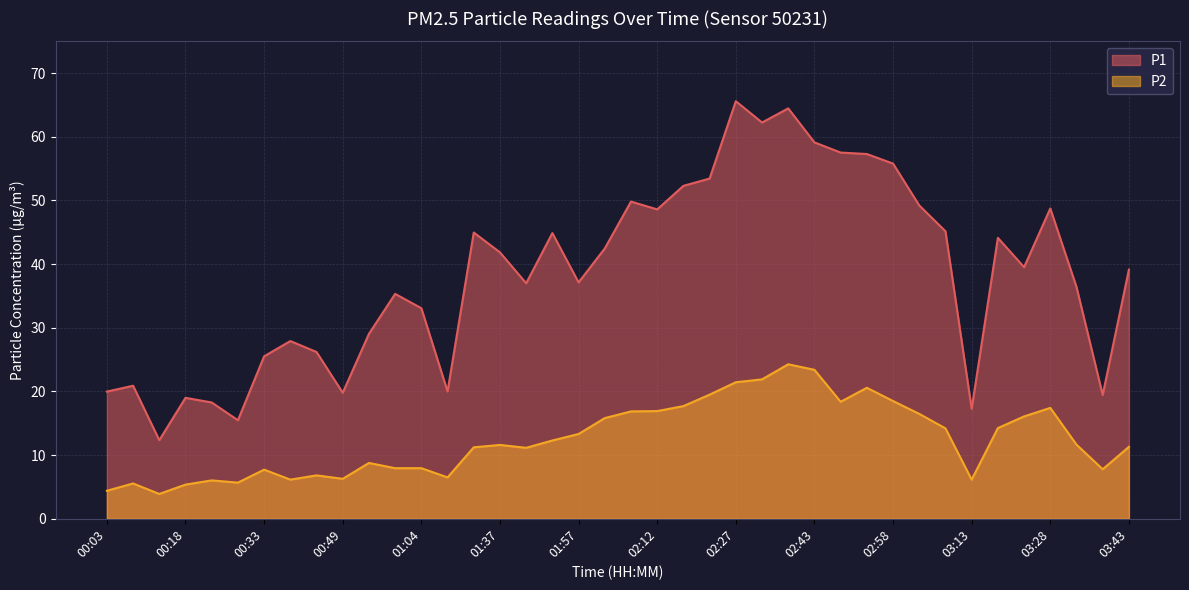

At which label does P1 reach its peak?

02:27